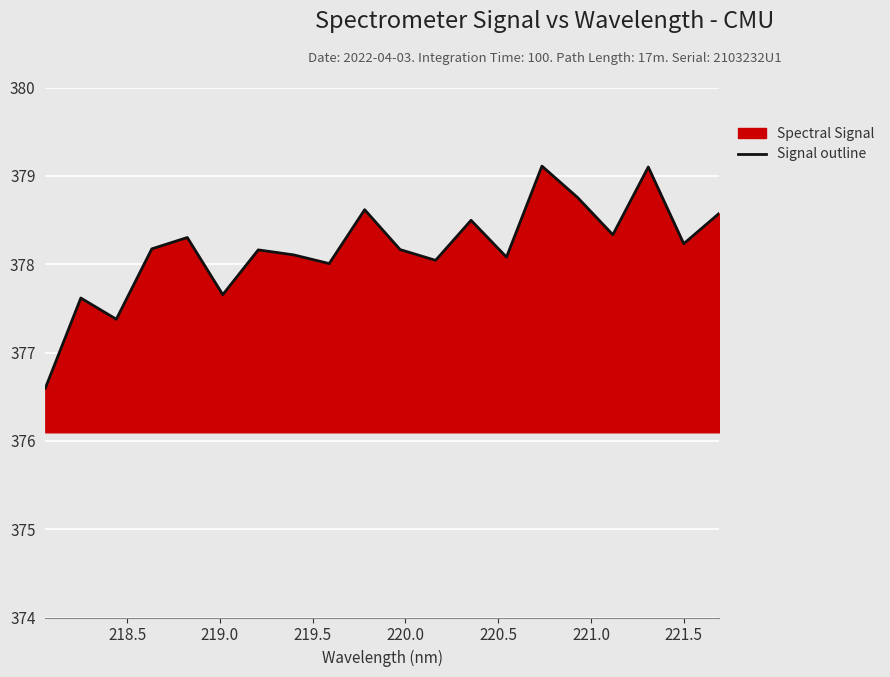

What is the greatest value displayed?

379.1